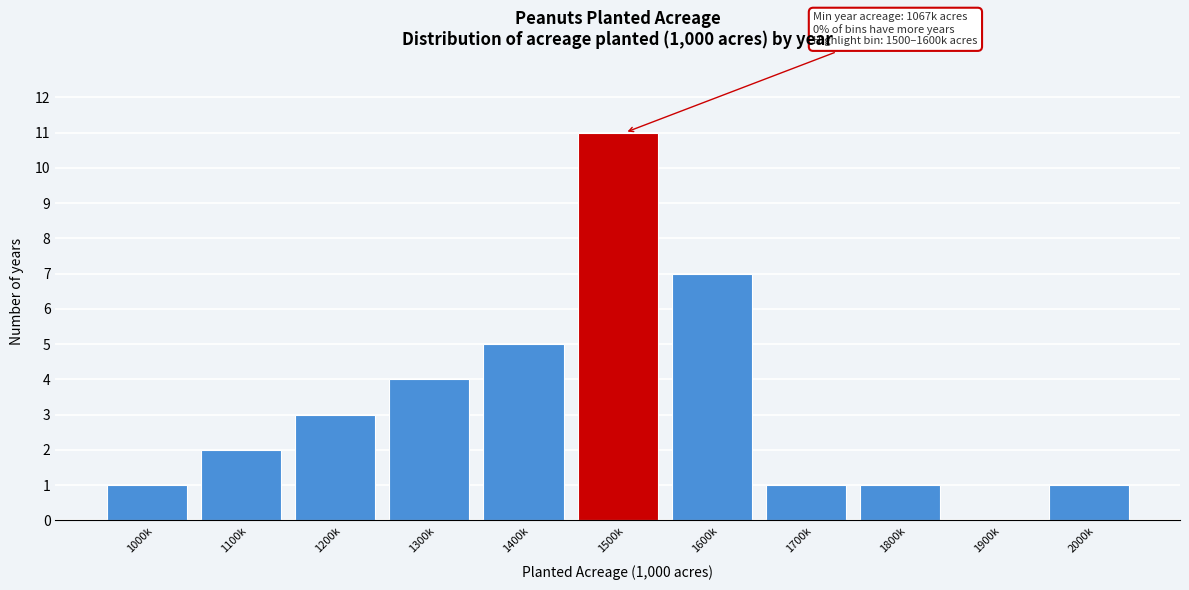

Reading left to right, transcribe all the data shown in this chart.

1000k=1	1100k=2	1200k=3	1300k=4	1400k=5	1500k=11	1600k=7	1700k=1	1800k=1	1900k=0	2000k=1